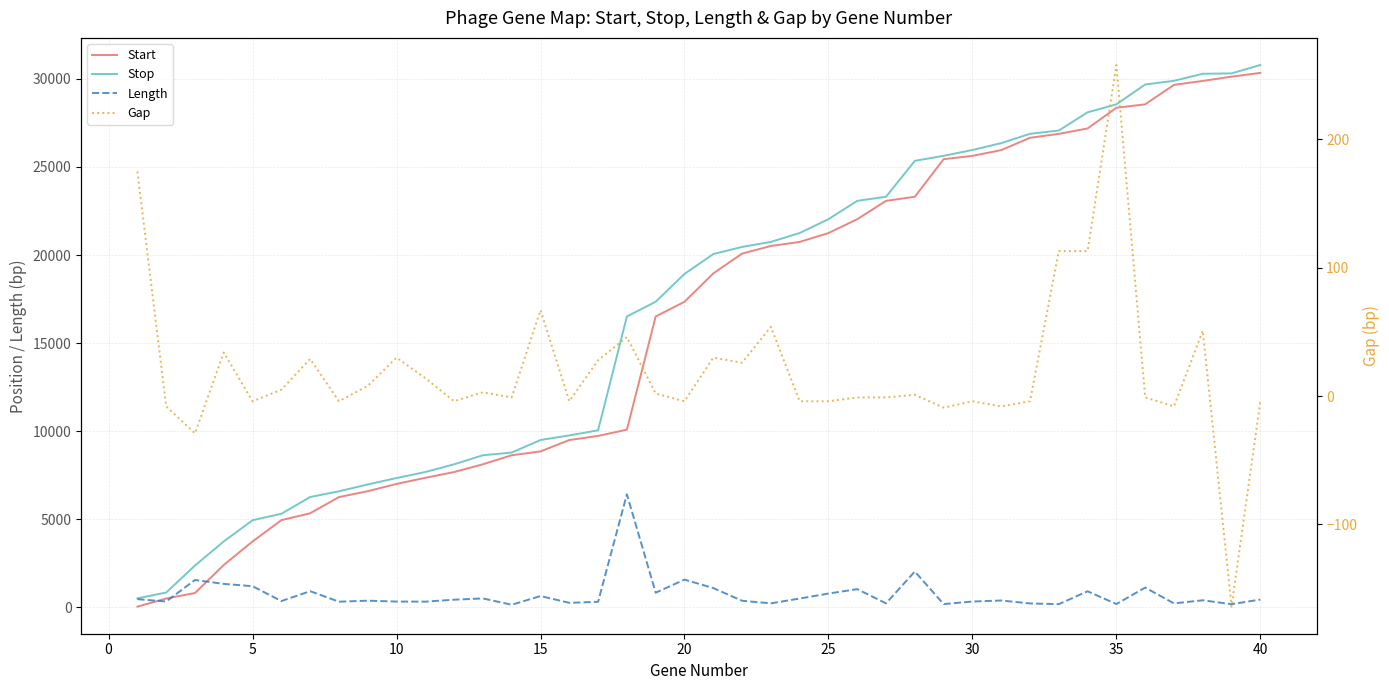

What is the total value across all series at 20?

10640